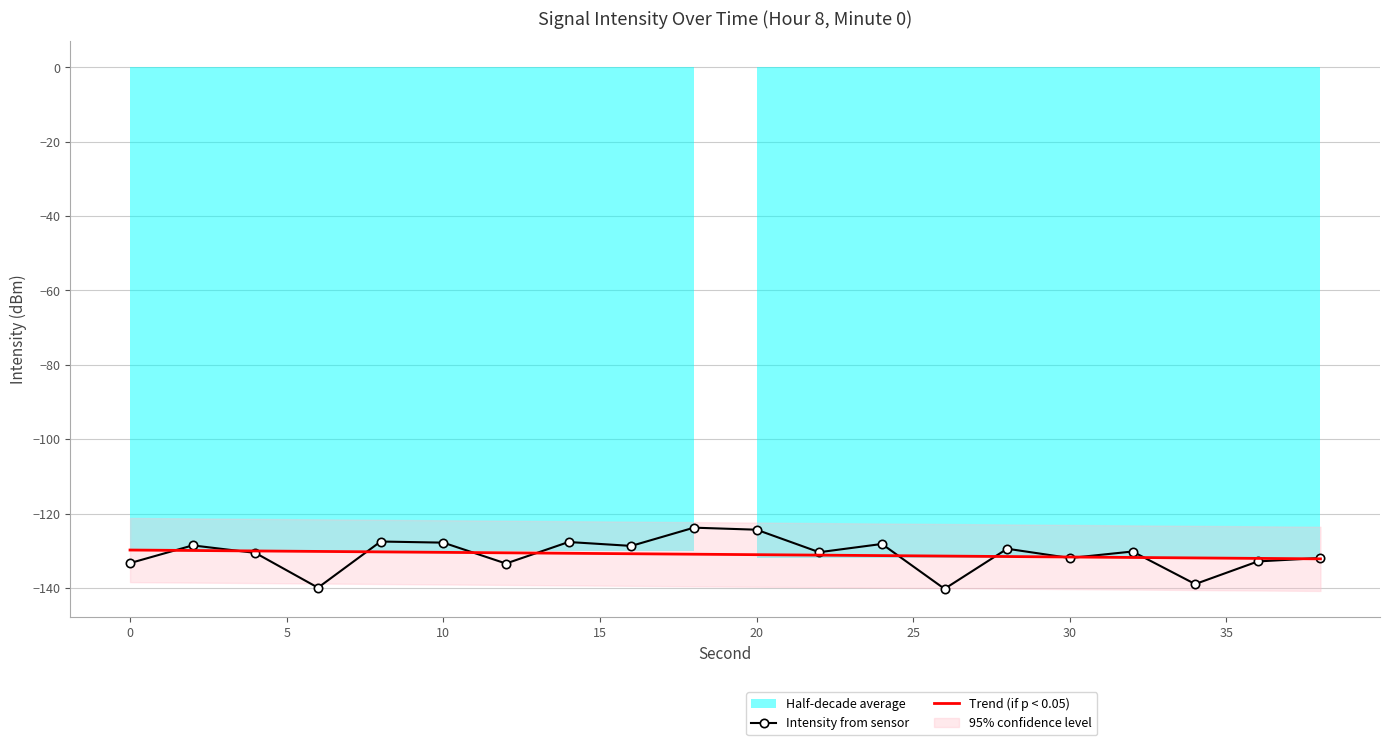

True or false: Trend (if p < 0.05) and Intensity from sensor cross at least once.

True